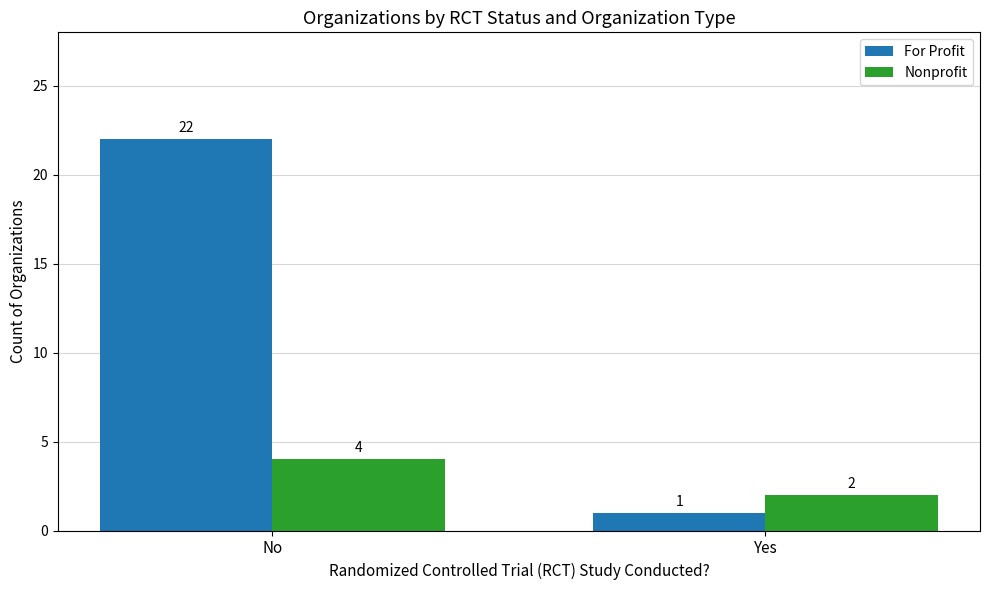

What is the spread (max minus min) of values at No?

18